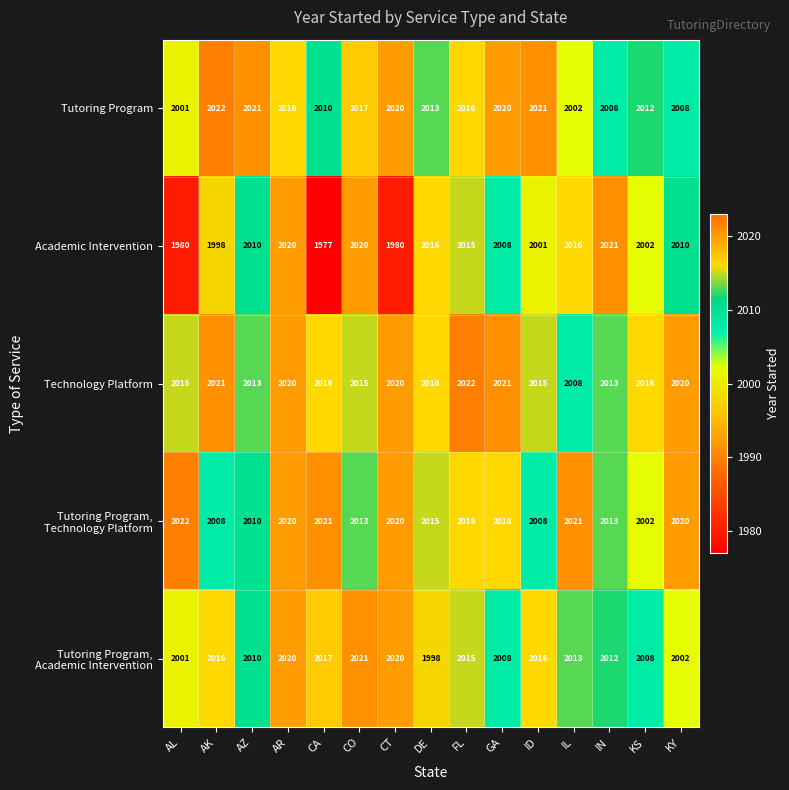

Which series has the largest total across all categories?

Technology Platform